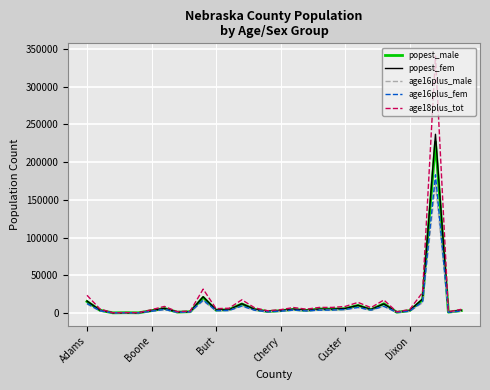

Which series has the largest range (max minus min)?

age18plus_tot